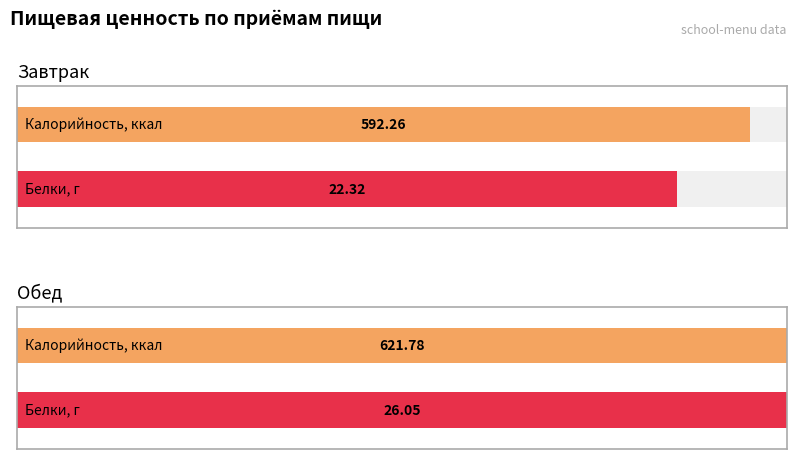

What is the difference between the maximum and minimum values in the Белки series?

3.7